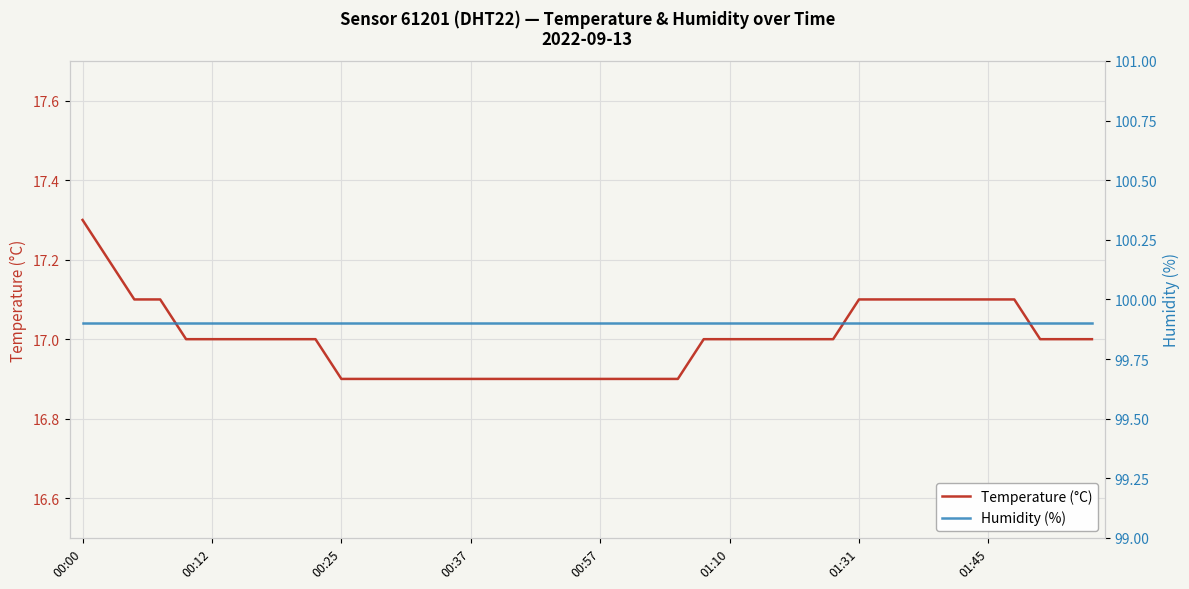

What position from the right is 31?

9